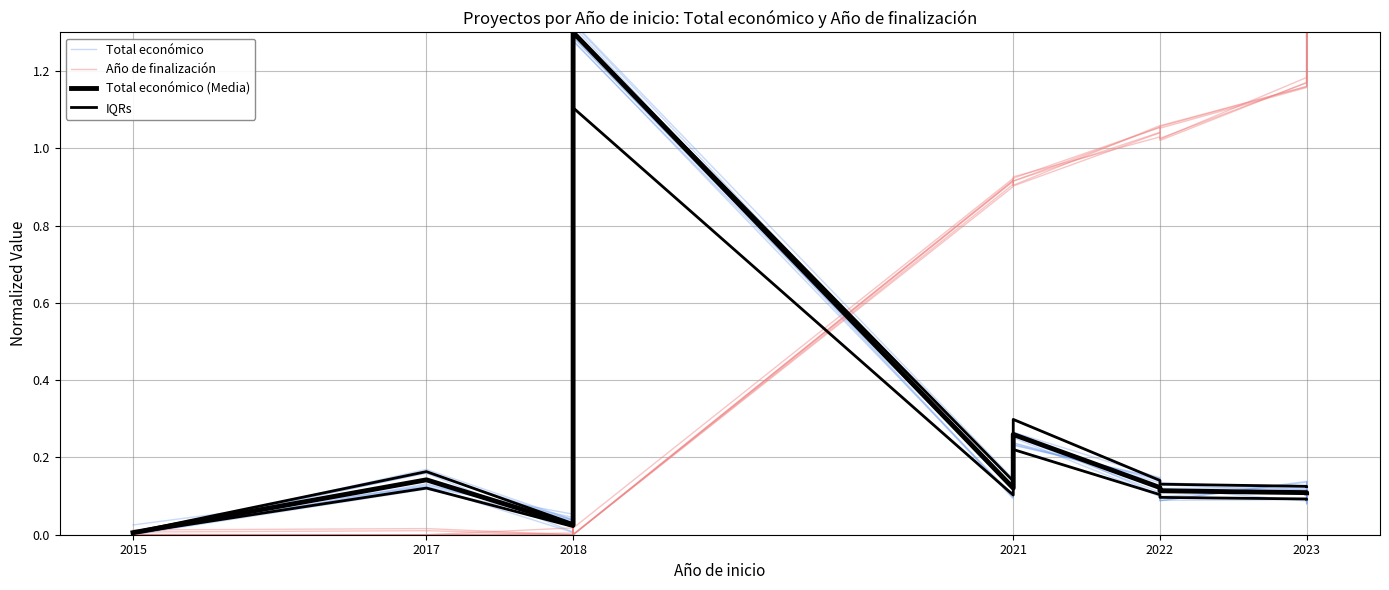

What is the highest value of the Total económico (Media) series?

1.3